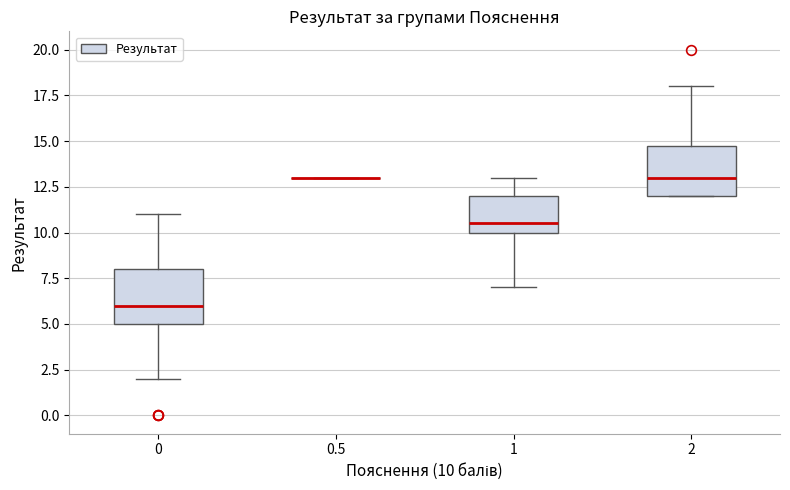

Where does the upper whisker of the box at x = 0 end on the y-axis? The values are not printed on the chart, so give them approximately, as read against the axis.

11.0